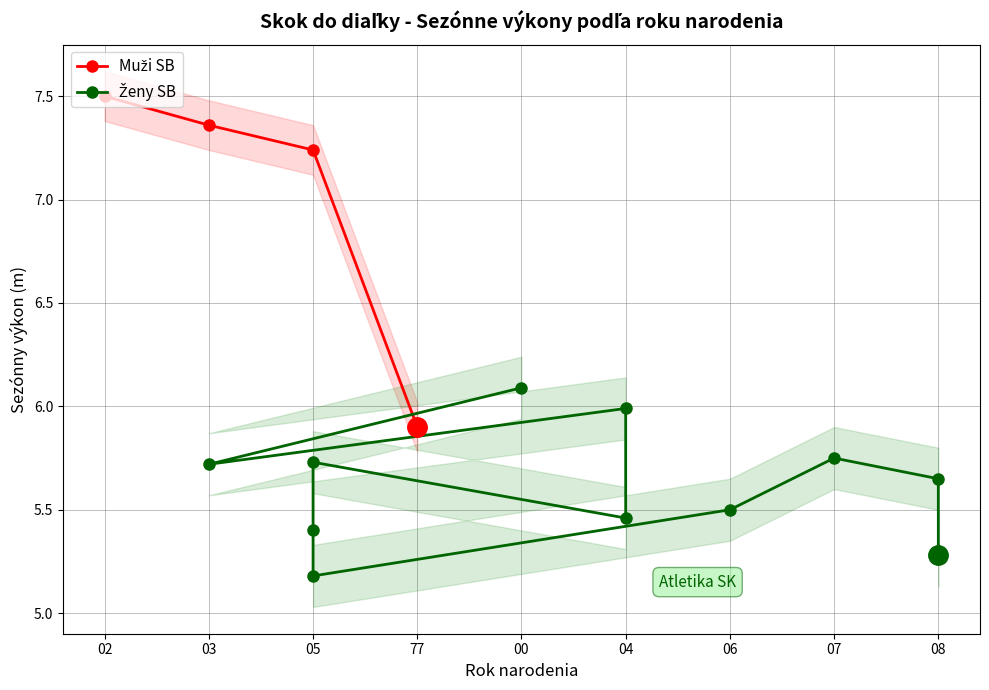

The chart shows a value of 11.6 at 02. True or false?

False